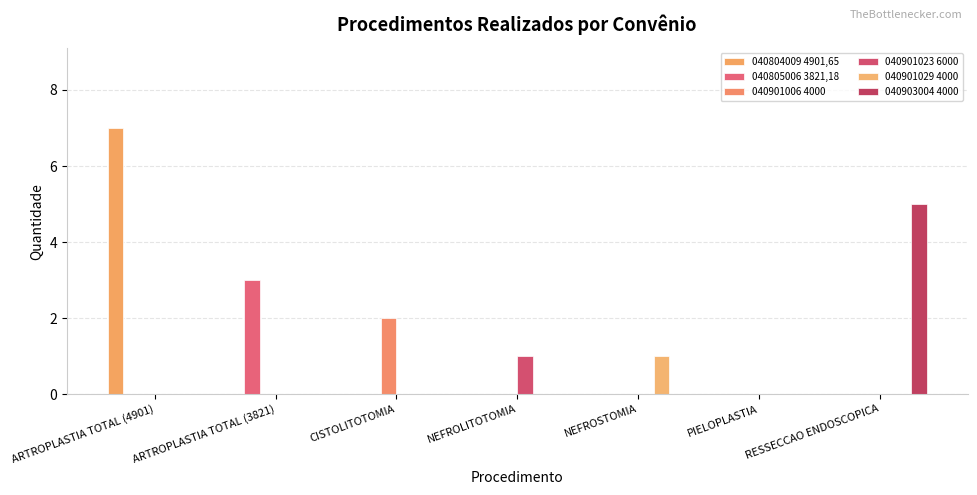

Reading right to left, extract all data points from this chart.

040804009 4901,65: 0	0	0	0	0	0	7
040805006 3821,18: 0	0	0	0	0	3	0
040901006 4000: 0	0	0	0	2	0	0
040901023 6000: 0	0	0	1	0	0	0
040901029 4000: 0	0	1	0	0	0	0
040903004 4000: 5	0	0	0	0	0	0